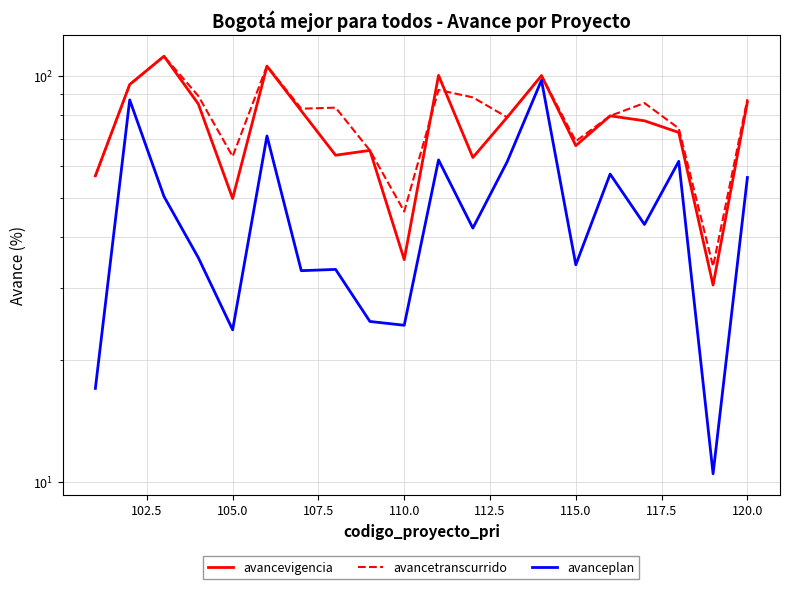

How many lines are shown in the chart?

3